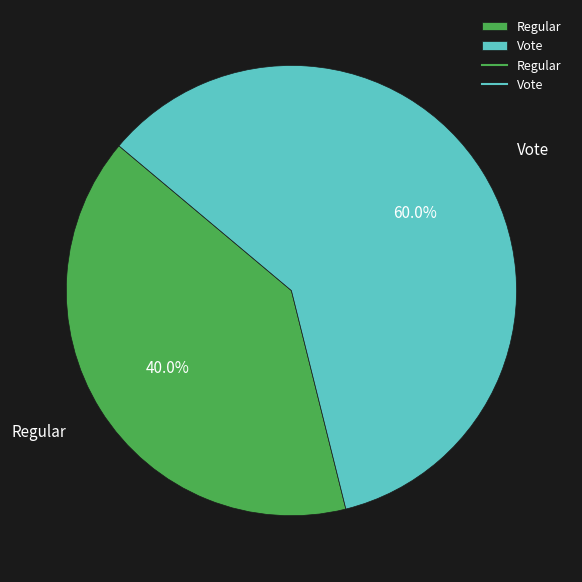

Do Vote and Regular together represent more than half of the pie?

Yes